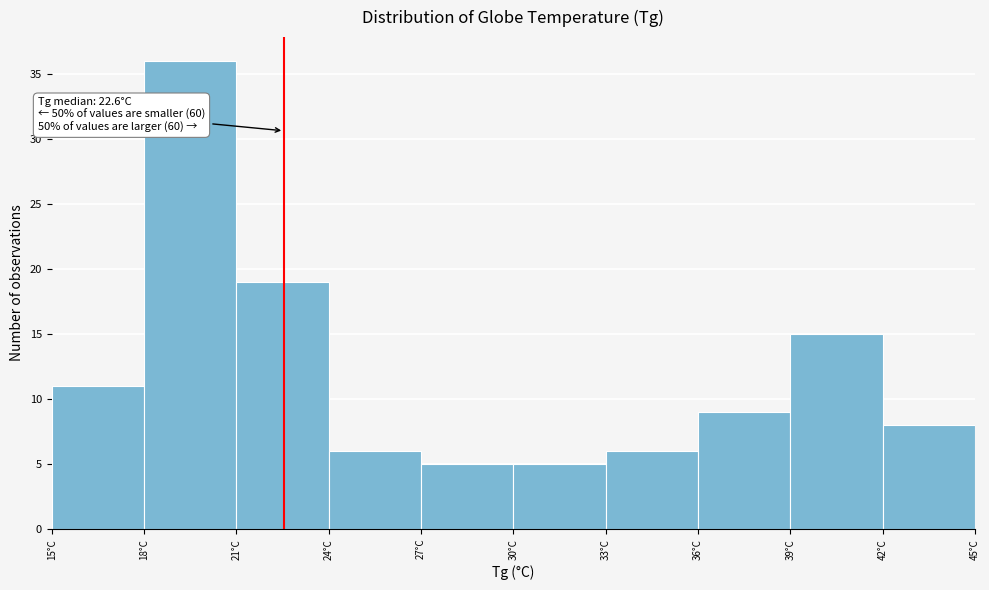

Over which range of the x-axis is the bar tallest?

18 to 21